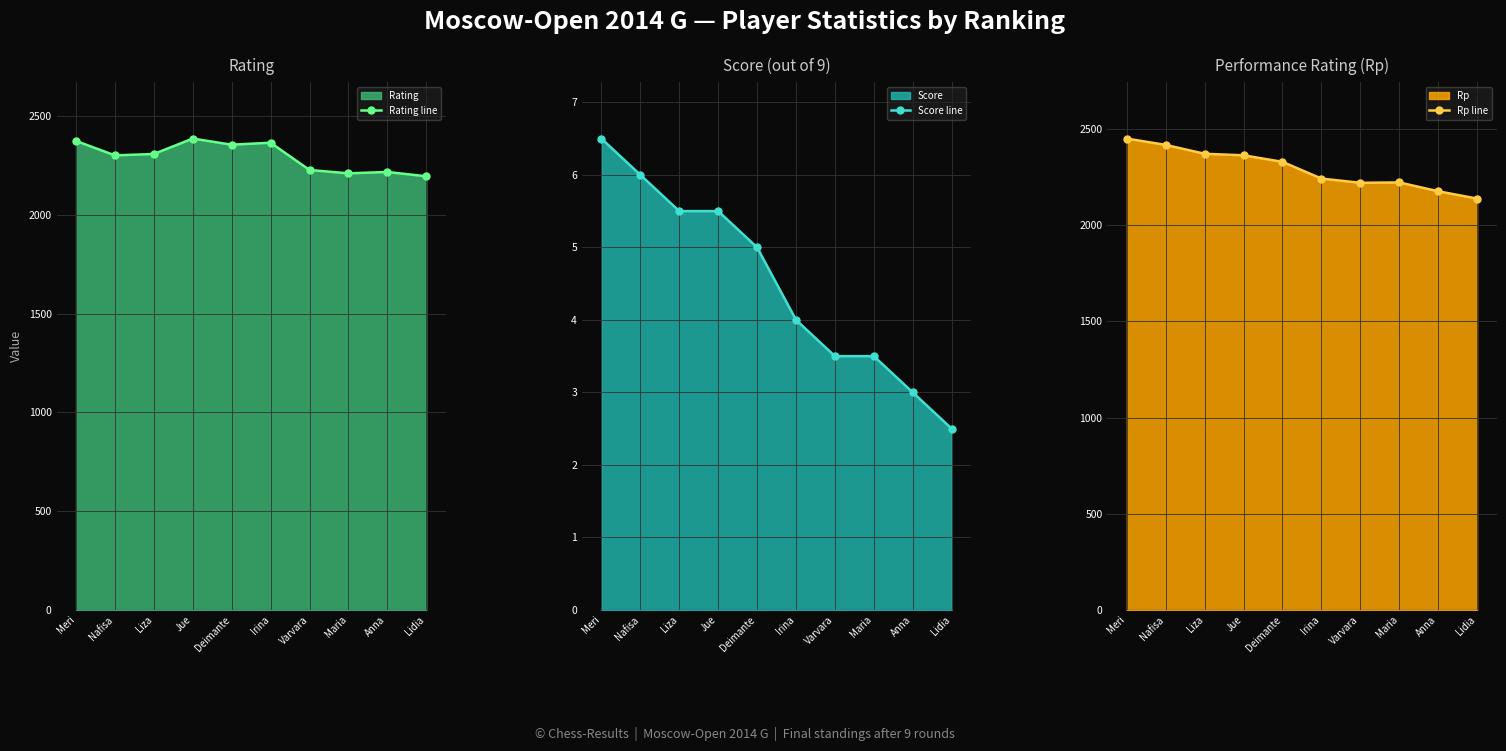

At which label does Score line first exceed 5?

Meri